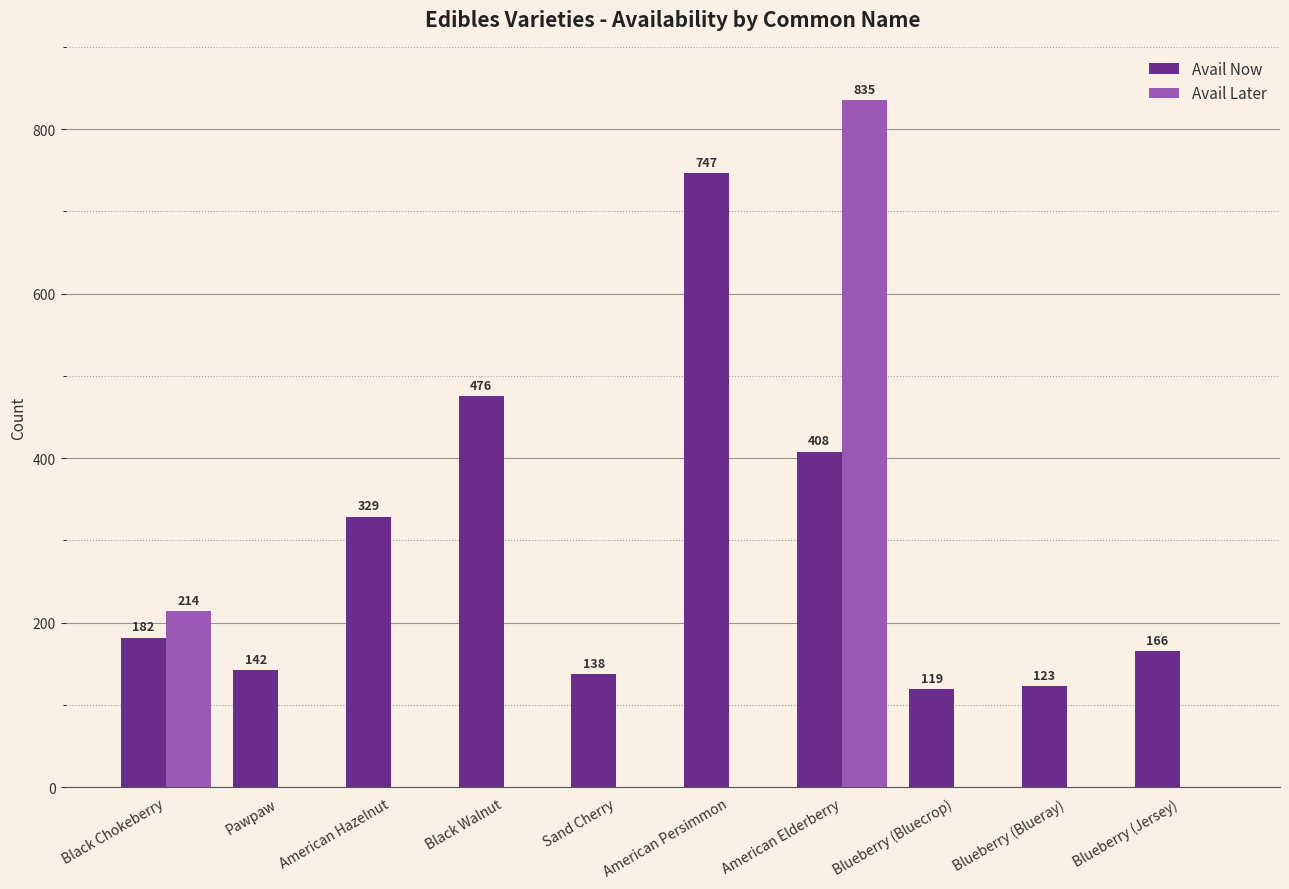

The Avail Now series shows 136 at American Hazelnut. True or false?

False